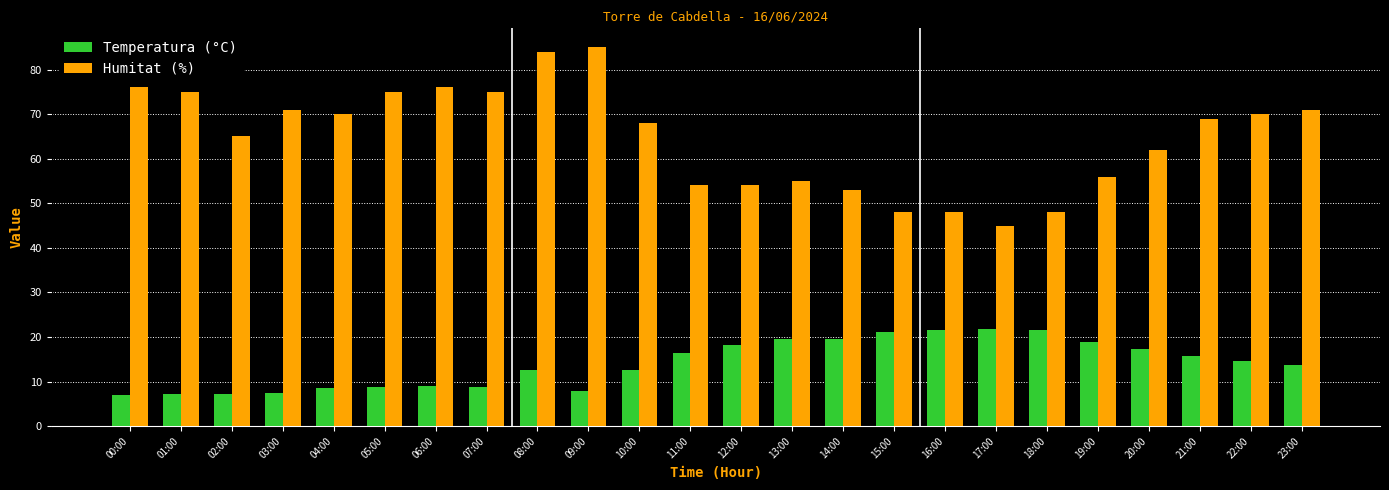

Is the value of Temperatura (°C) at 15:00 greater than the value of Humitat (%) at 16:00?

No